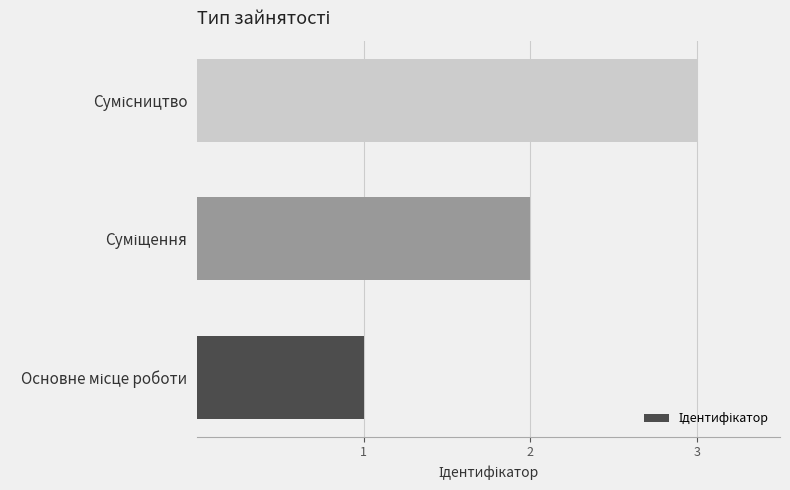

How many values are between 1 and 3?

3